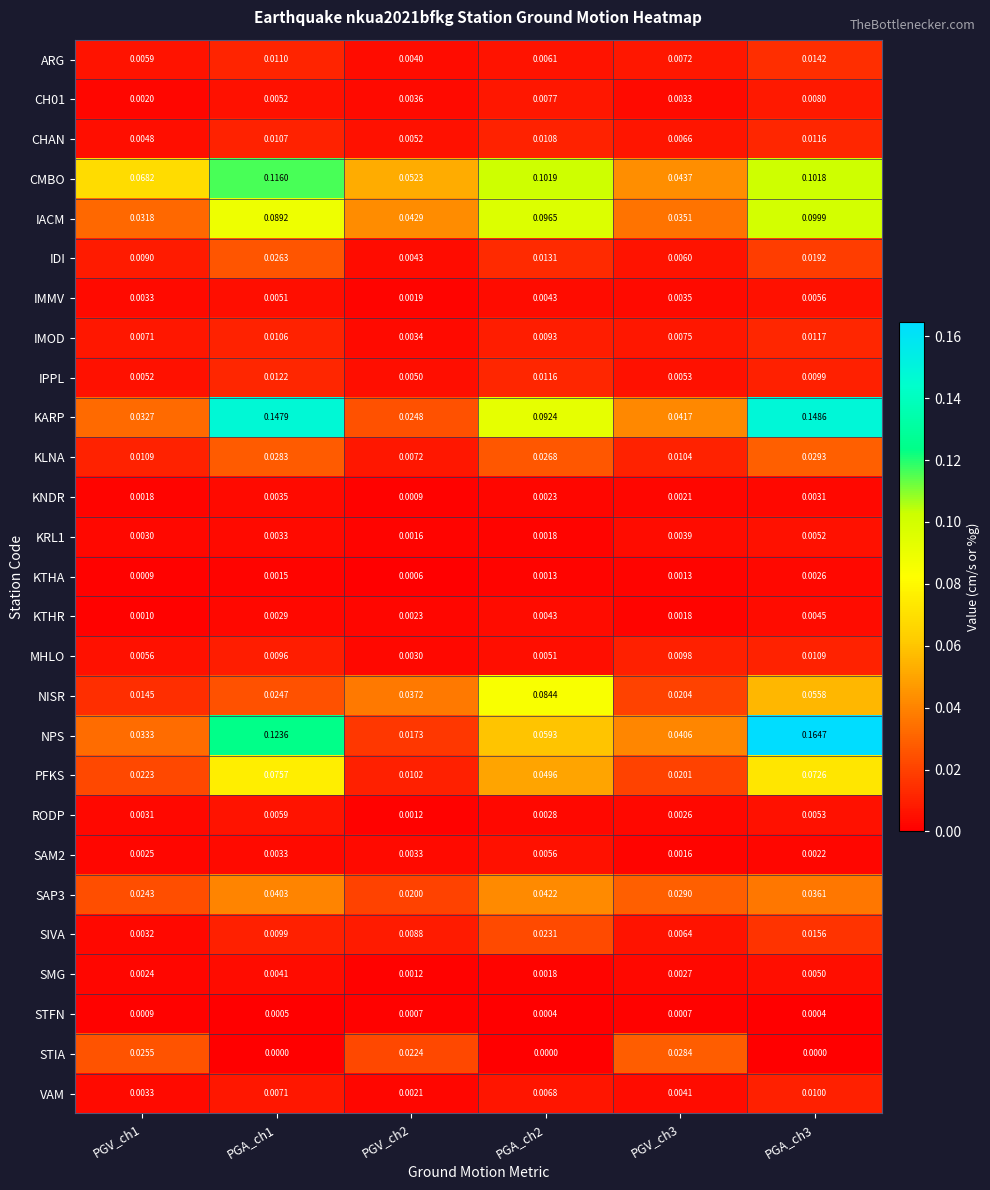

Which series has the widest spread of values?

NPS